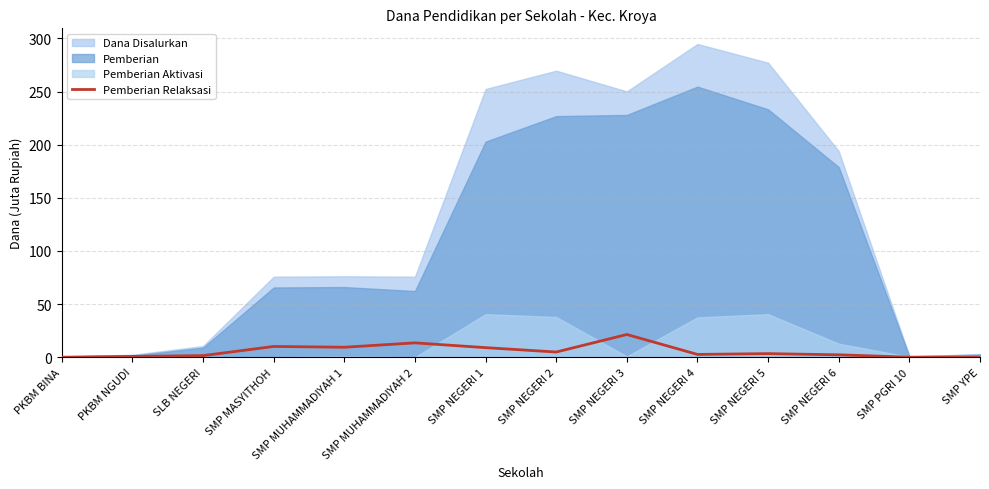

True or false: there are more than 2 points higher than both neighbors.

True